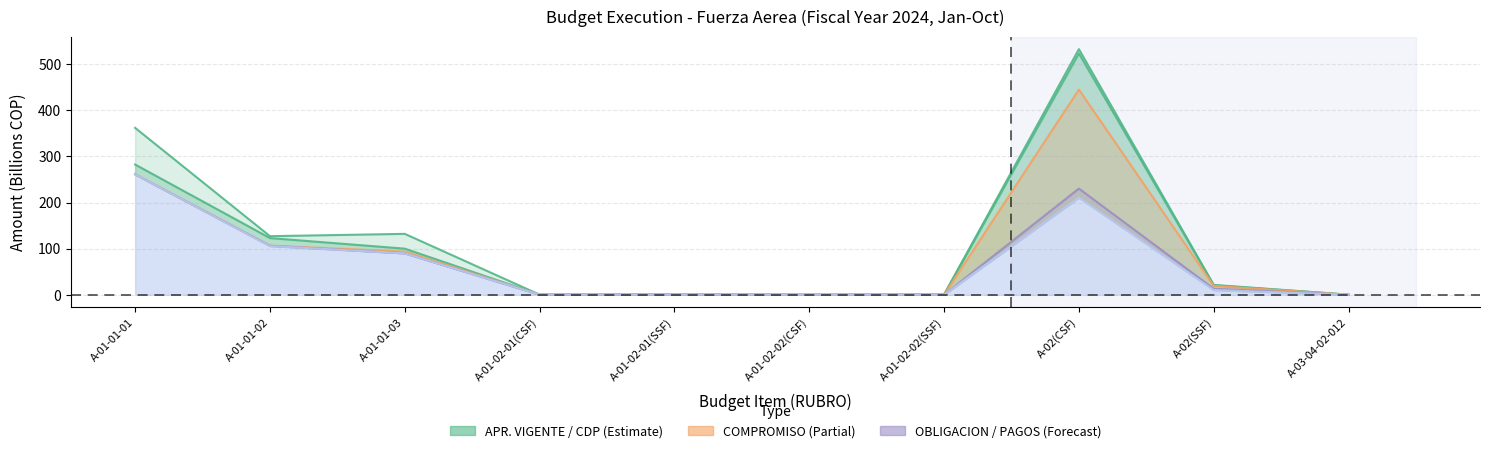

At how many categories does at least one series exceed 98?

4